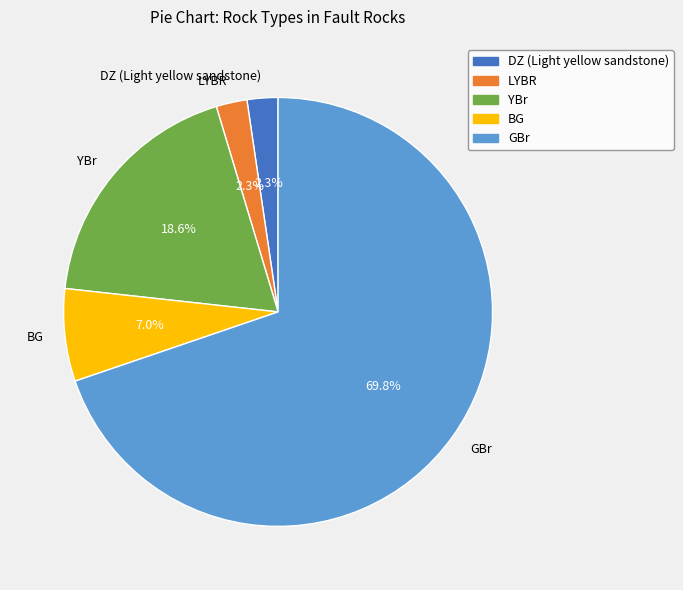

Is it true that LYBR is 2% of the pie?

True